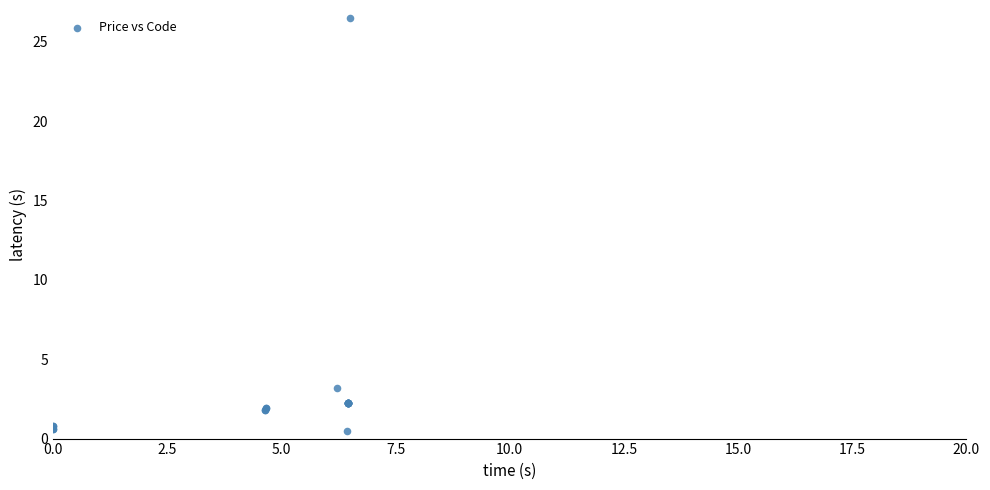

What Y value in the scatter plot is closest to 13?

3.2